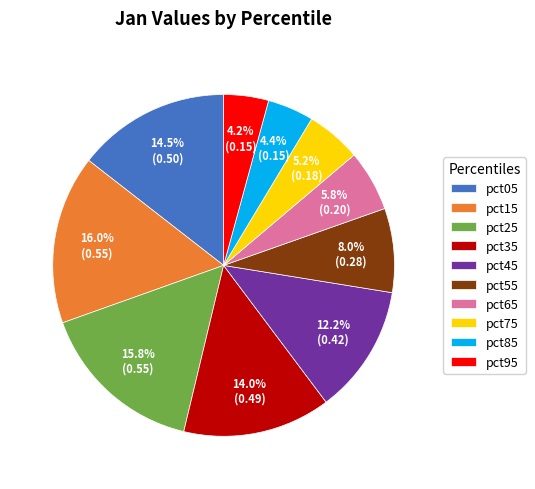

To the nearest percent, what is the difference between the pct95 and pct45 slice percentages?

8%